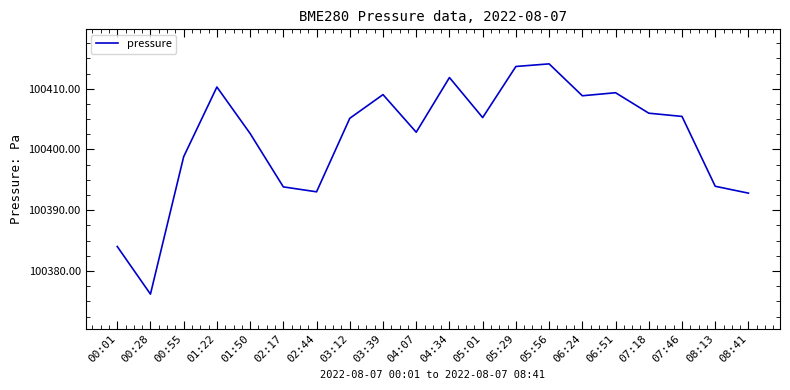

What is the difference between the maximum and minimum values?

37.9